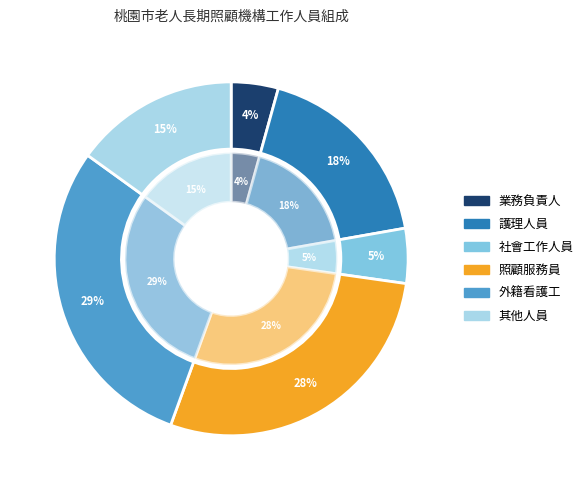

Is it true that 8 is 20% of the pie?

False